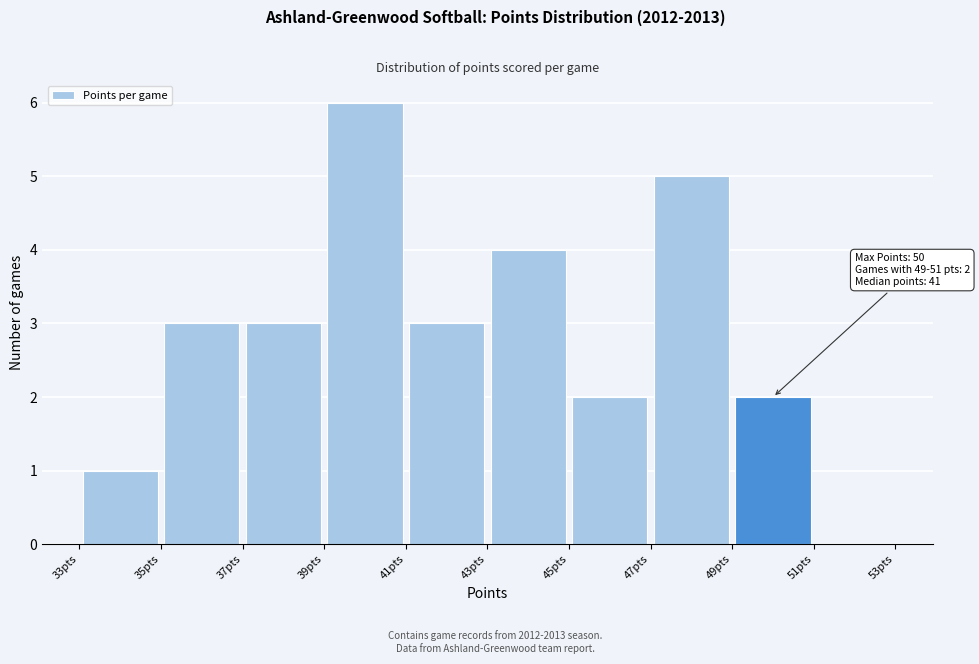

Which range on the x-axis has the tallest bar?

39 to 41